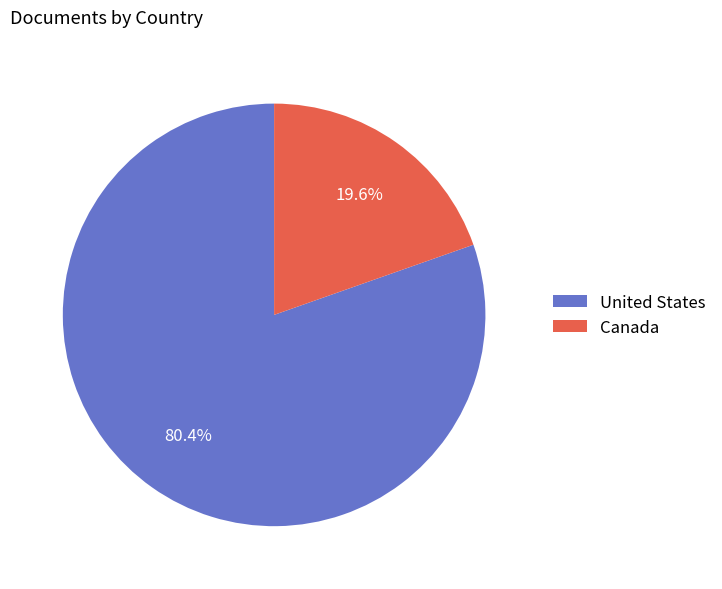

Does any single category account for the majority?

Yes